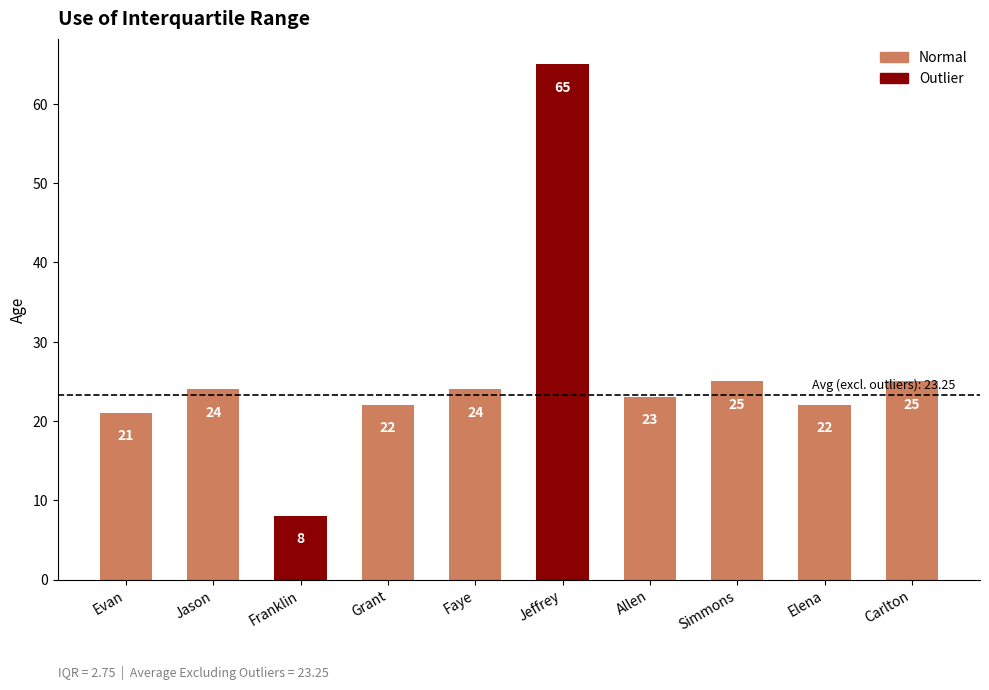

Count the number of categories in the chart.

10